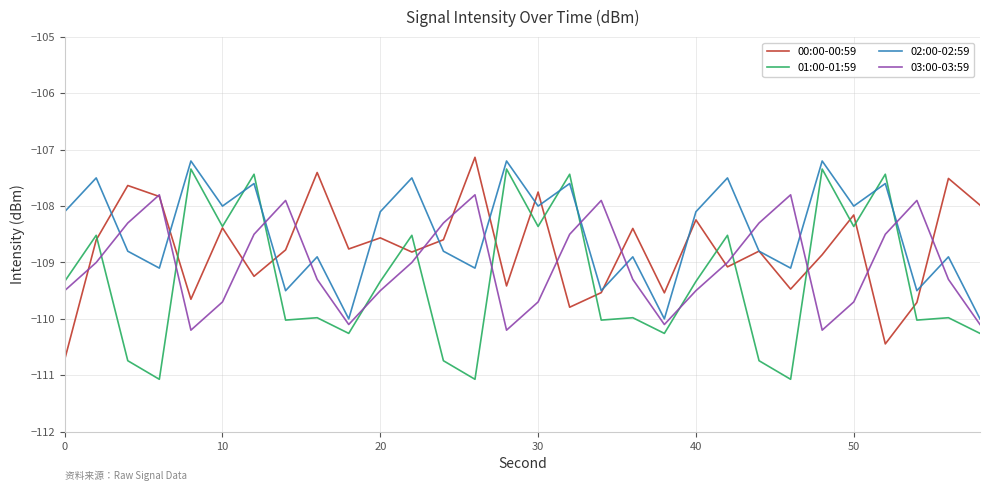

What is the greatest value displayed?

-107.1